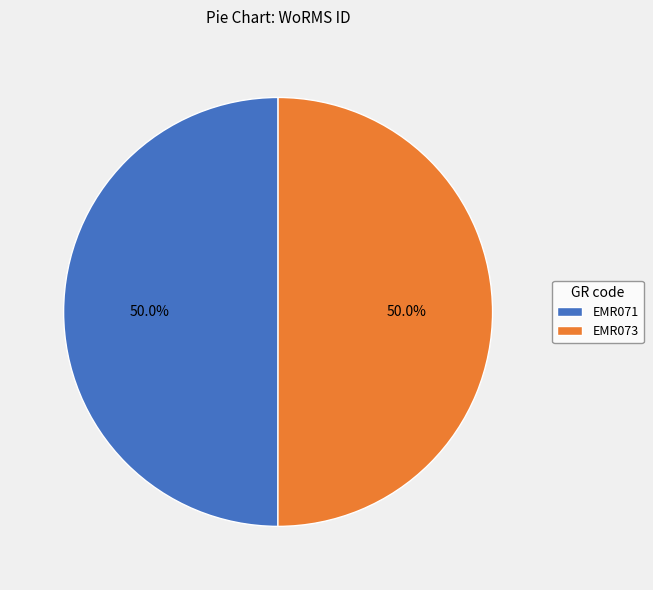

What is the ratio of the value at EMR073 to the value at EMR071?

1.0